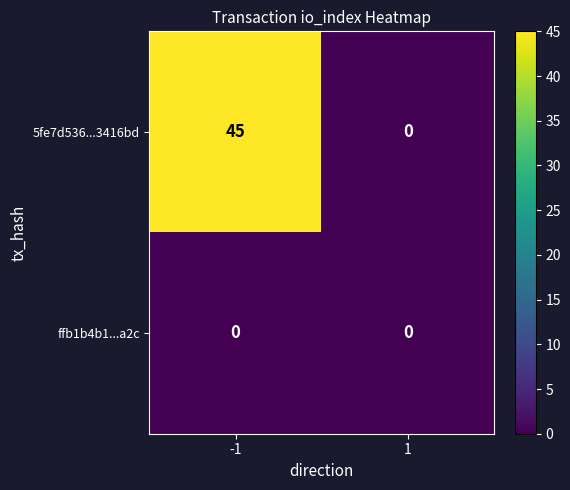

Is it true that 5fe7d536...3416bd equals 60 at -1?

False